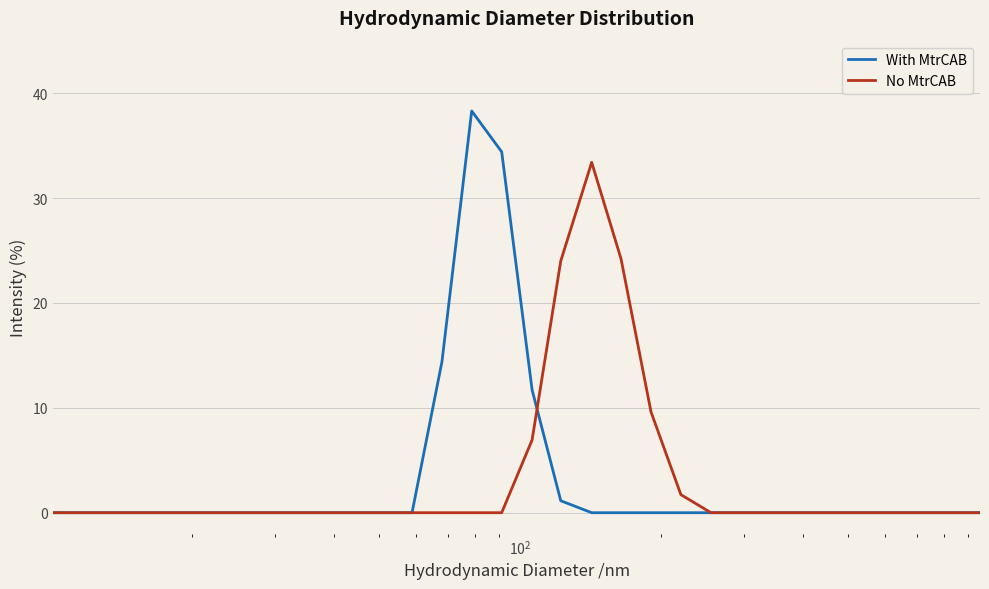

Which series has the widest spread of values?

With MtrCAB